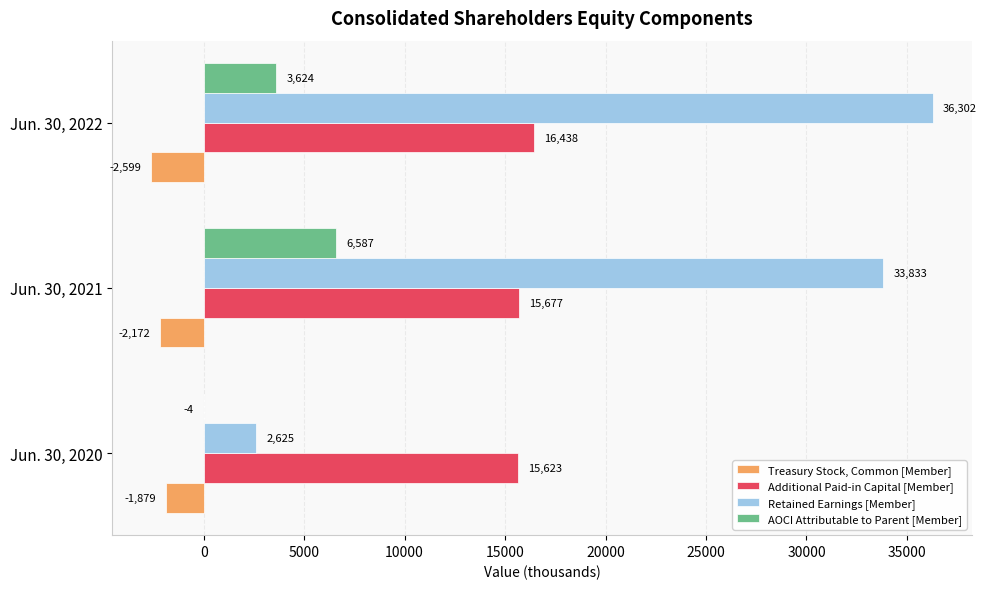

How many series are shown in this chart?

4